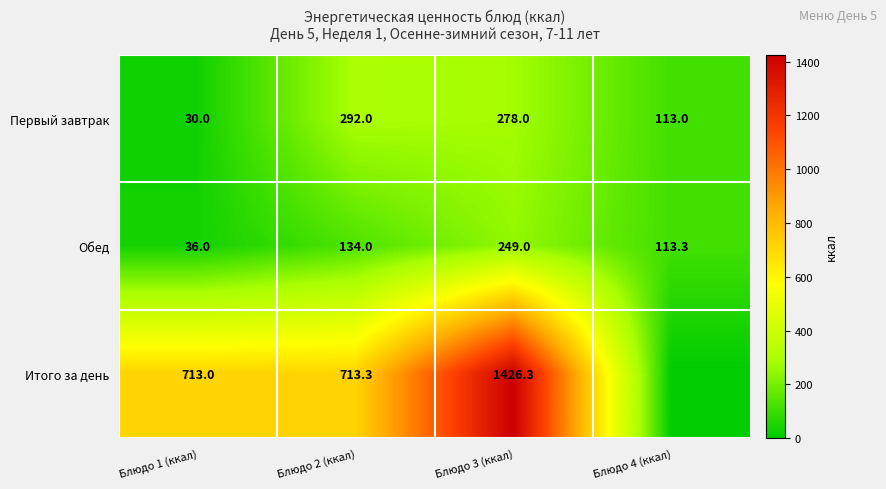

Is it true that Обед equals 36.0 at Блюдо 1 (ккал)?

True